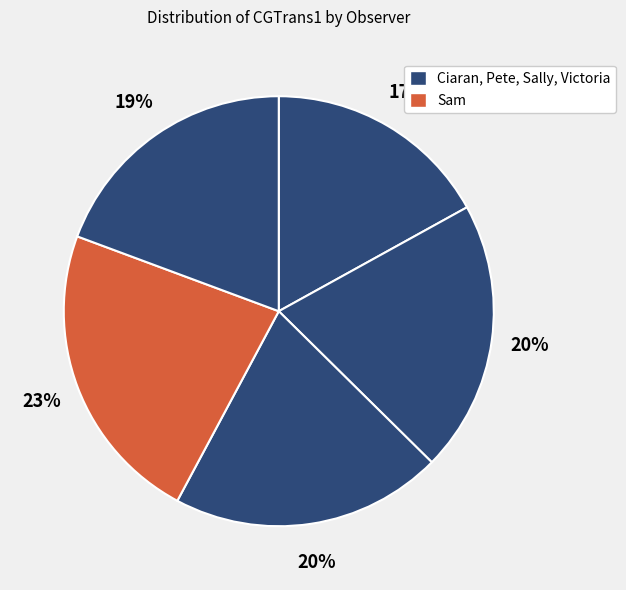

How many slices are in this pie chart?

5